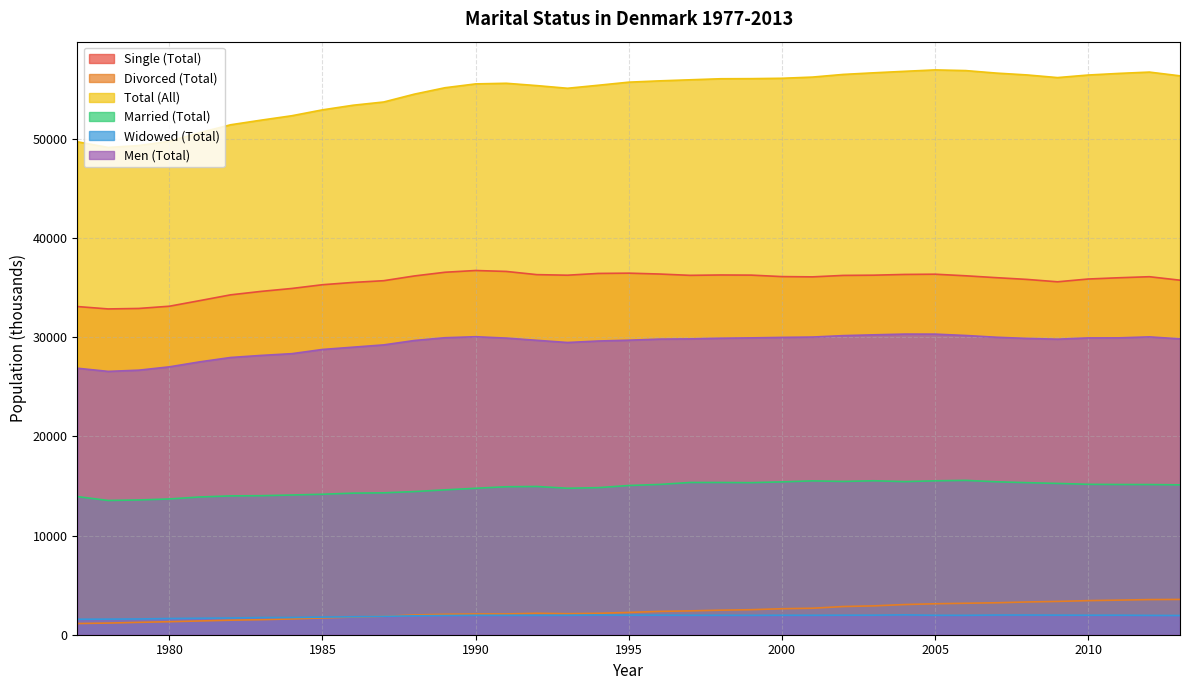

Rank the categories by Widowed (Total) value from highest to lowest.

2004, 1994, 2007, 2008, 2009, 2003, 1996, 2002, 2011, 1995, 2010, 2000, 1997, 1993, 2001, 2005, 1998, 2006, 1990, 1991, 1999, 1992, 2012, 1989, 2013, 1988, 1987, 1986, 1985, 1984, 1983, 1982, 1981, 1980, 1979, 1978, 1977